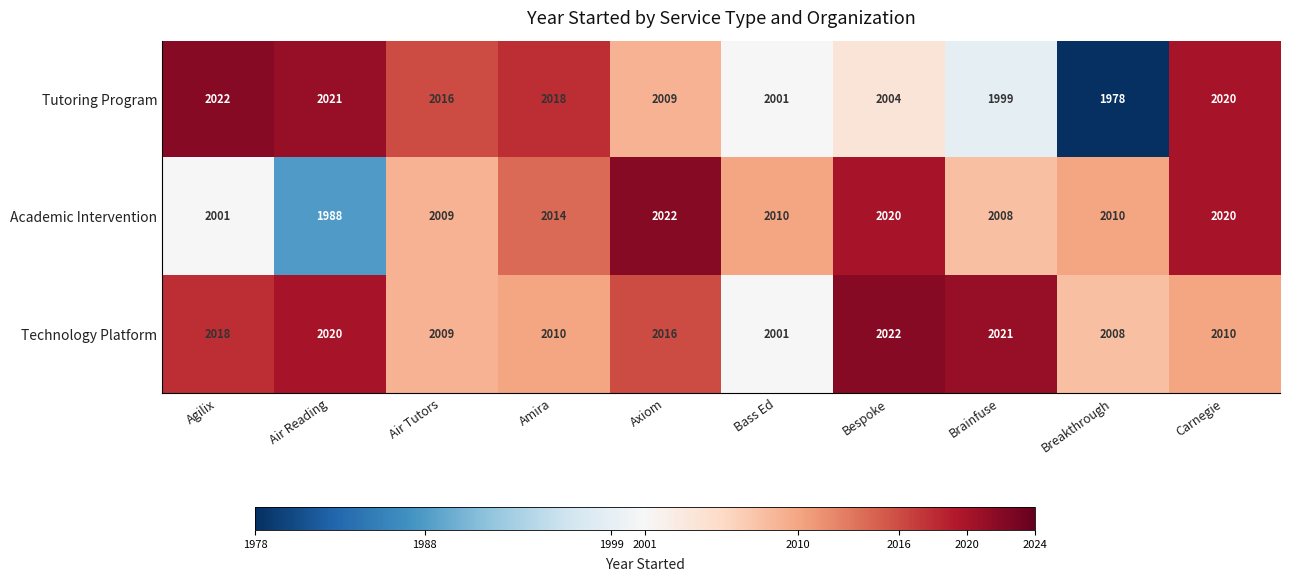

Which category has the lowest value across all series?

Breakthrough